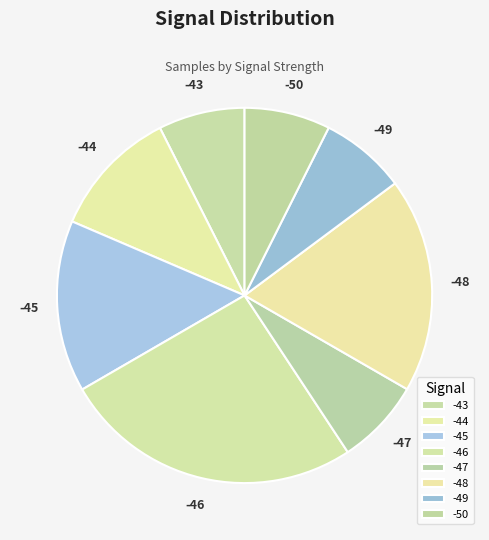

Is there a majority slice in this chart?

No